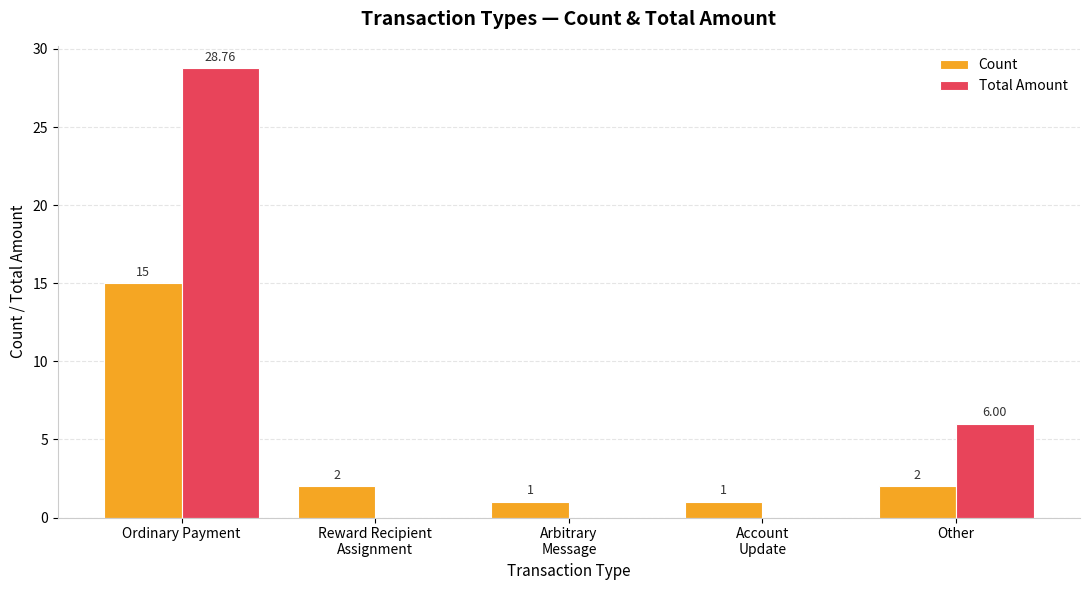

Which series changed the most between Ordinary Payment and Reward Recipient
Assignment?

Total Amount